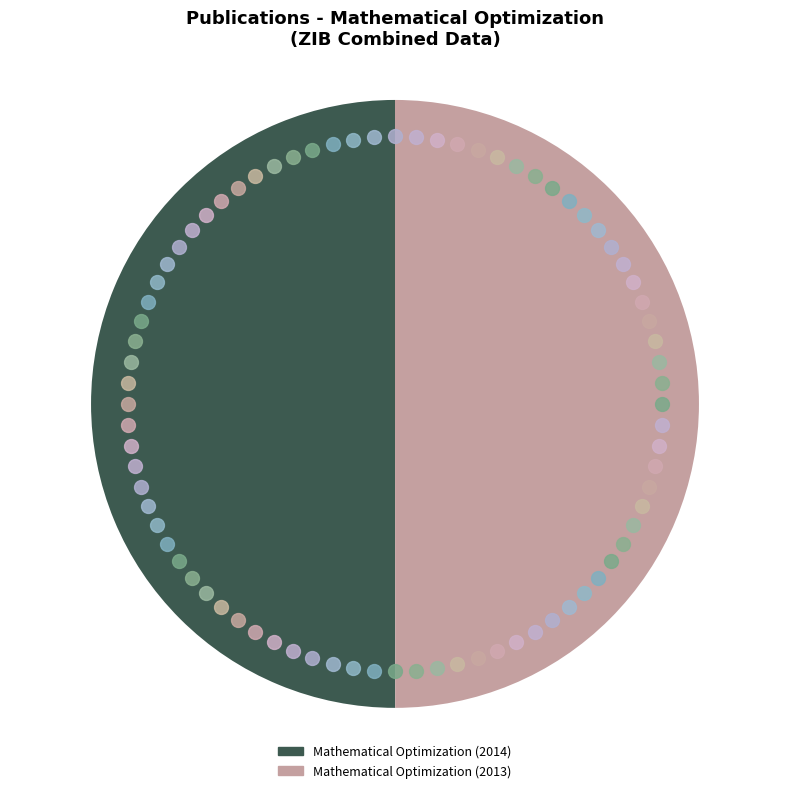

Do Mathematical Optimization (2013) and Mathematical Optimization (2014) together represent more than half of the pie?

Yes